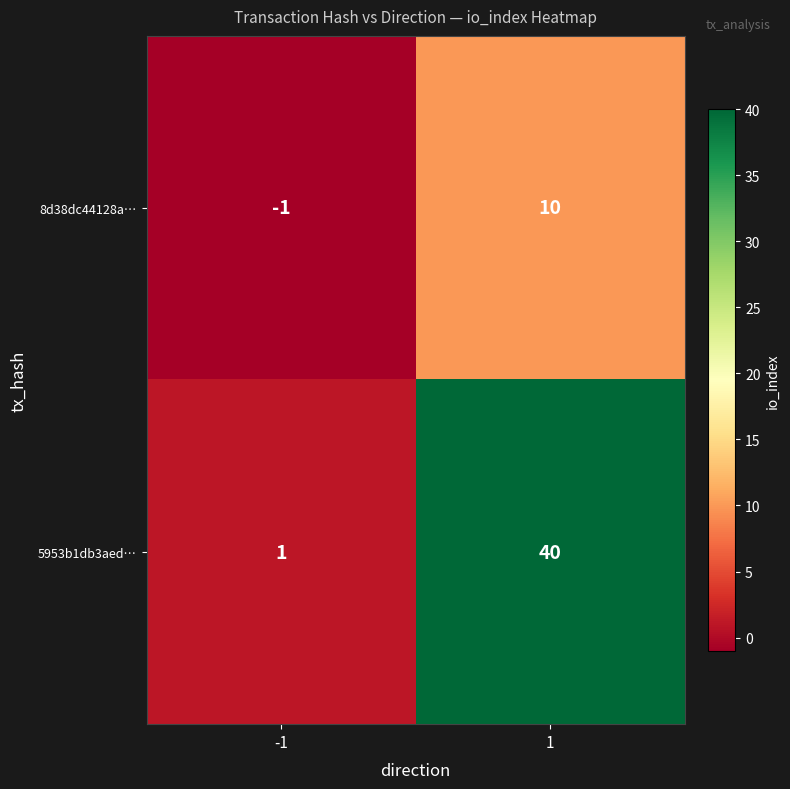

The value of 5953b1db3aed… at -1 is 1. True or false?

True